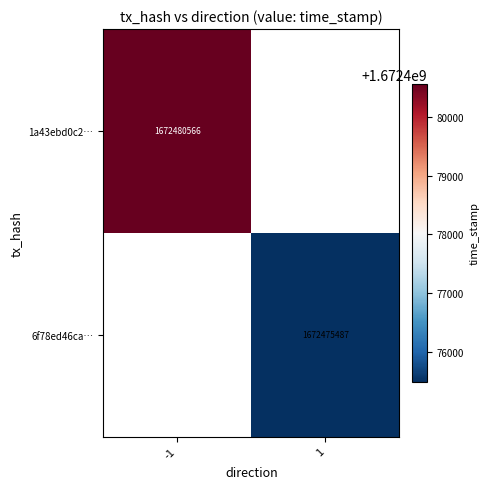

At how many categories does at least one series exceed 1672477004?

1